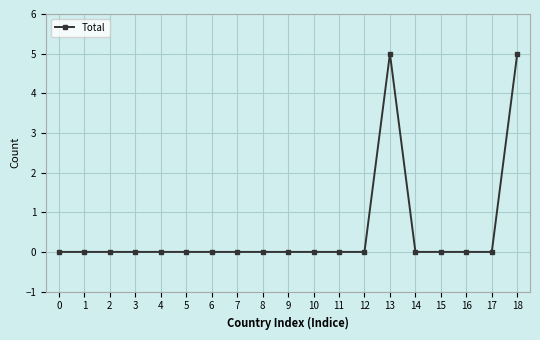

What is the difference between the maximum and second lowest values?

5